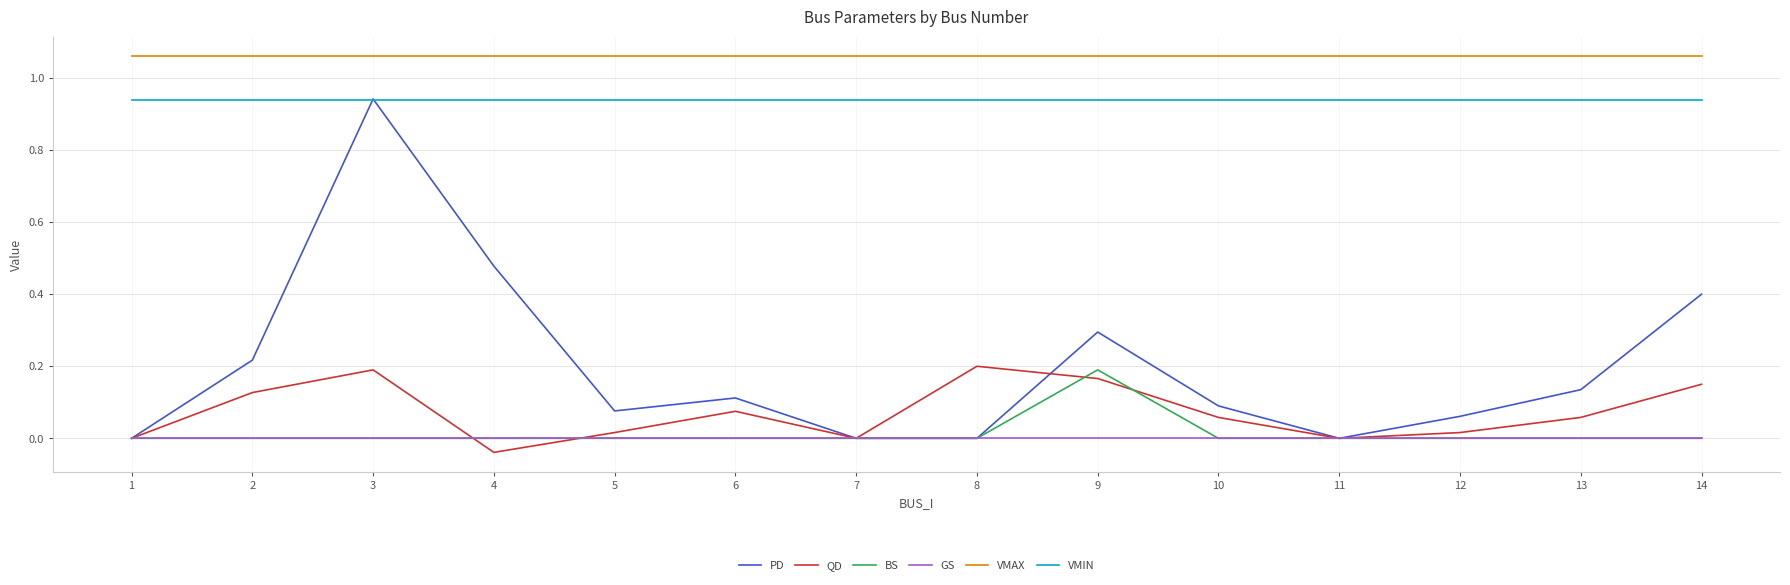

Is it true that BS equals -0.1 at 2?

False